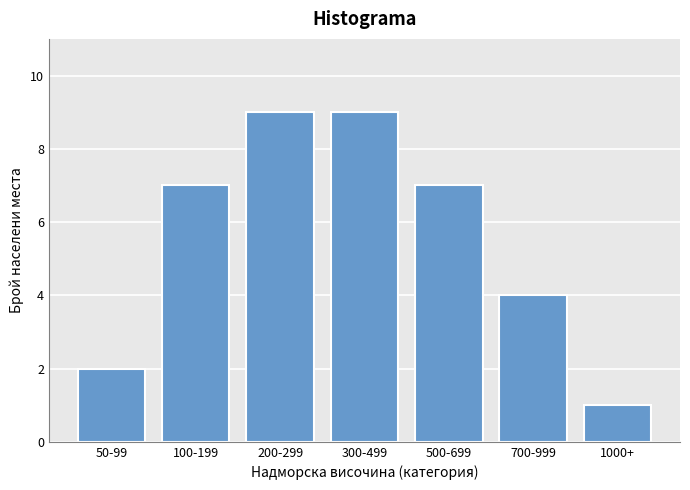

Reading left to right, what are all the values shown in this chart?

2	7	9	9	7	4	1